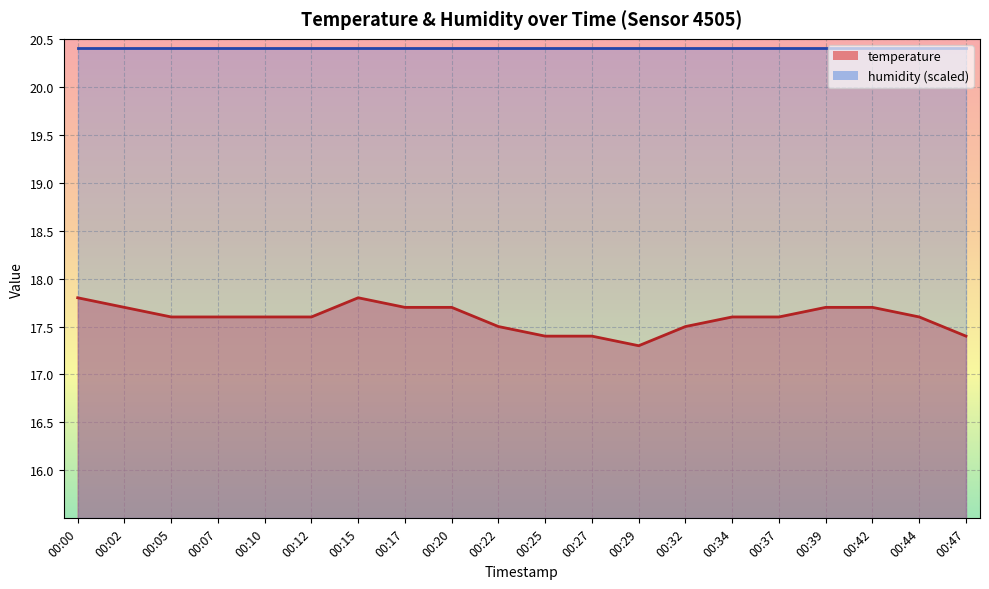

How many values are between 17 and 18?

20